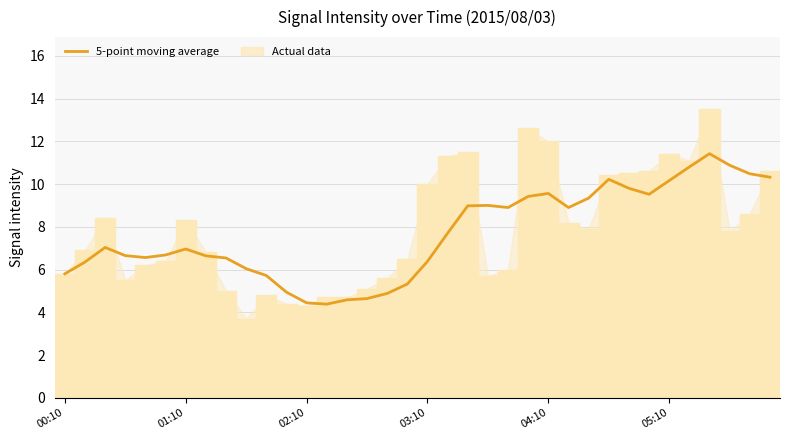

Approximately how many times larger is the value at 17 compared to 12?

1.2